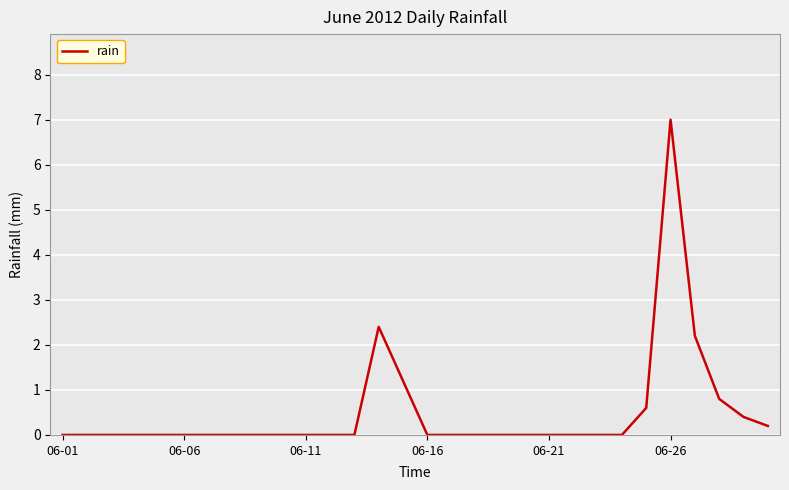

What is the maximum value shown in the chart?

7.0